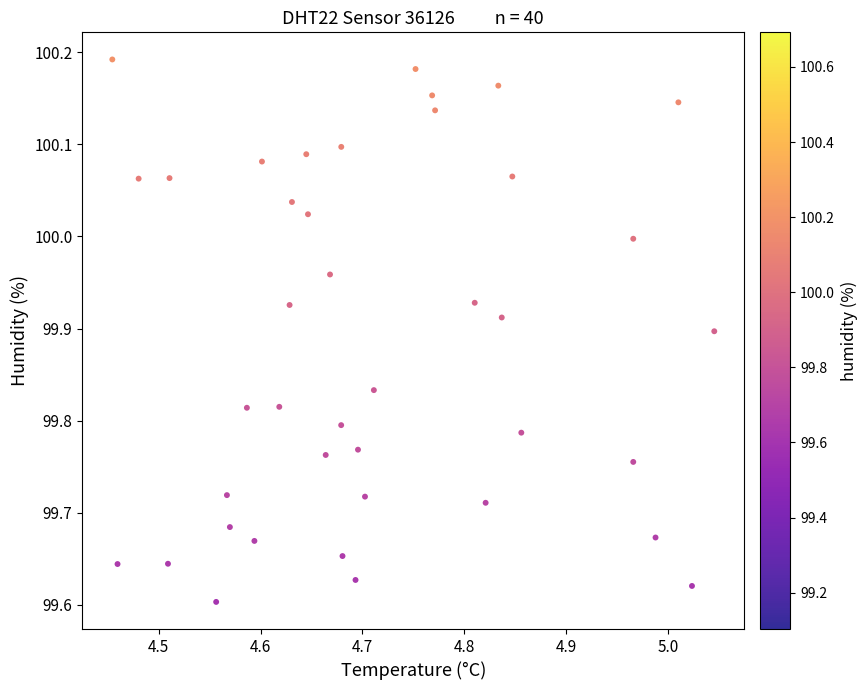

What is the range of X values (max minus min)?

0.6